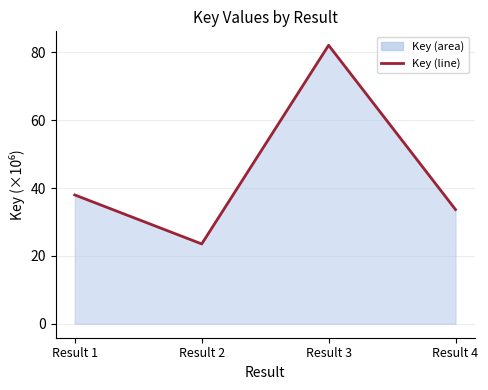

How many lines are shown in the chart?

1